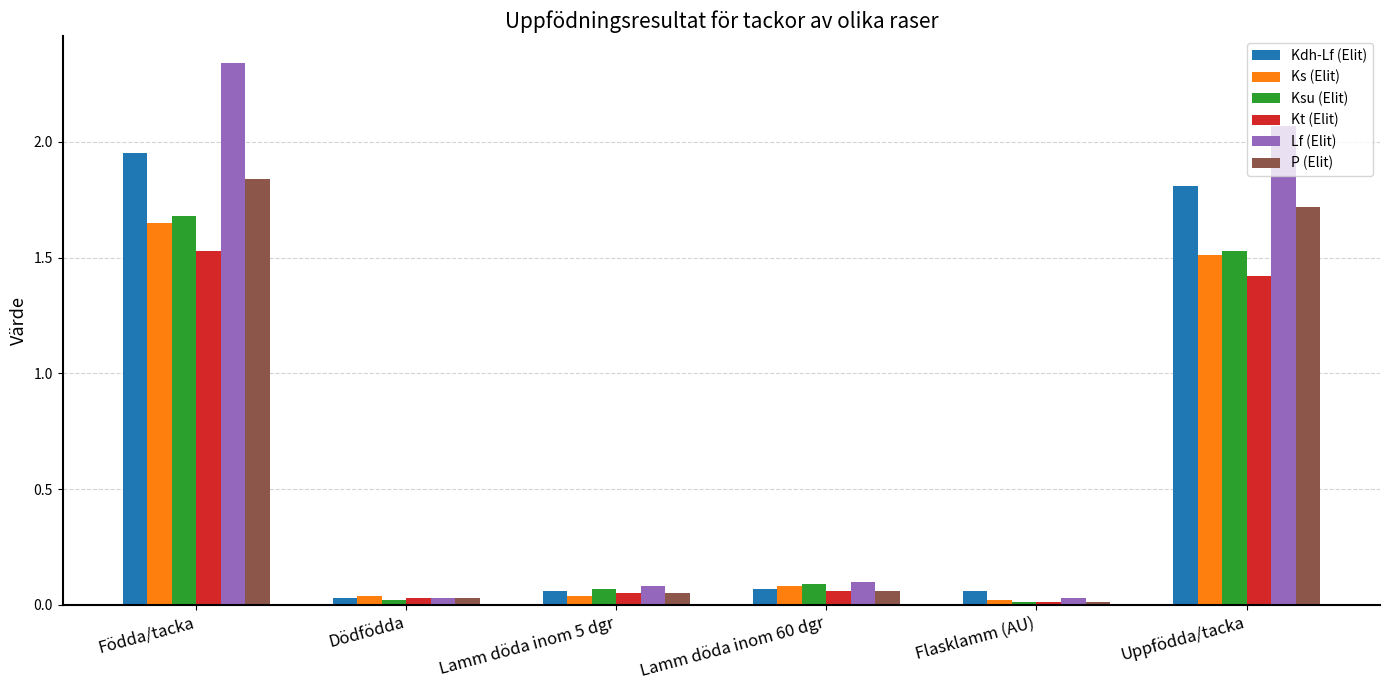

What is the average value of the Ks (Elit) series?

0.6